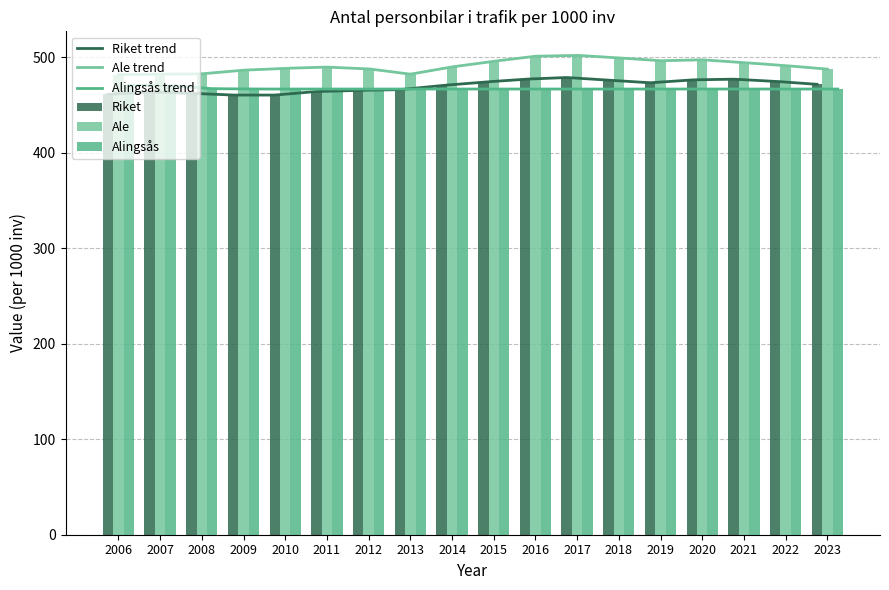

Reading right to left, transcribe all the data shown in this chart.

Riket: 471.7	474.8	477.1	476.3	473.3	476.1	478.8	477.0	474.0	470.4	466.1	465.4	464.1	460.4	460.4	462.3	463.7	461.1
Ale: 487.6	491.3	494.4	497.4	496.3	499.4	502.1	501.1	495.8	489.9	482.3	487.9	489.7	488.4	486.5	482.7	482.3	481.8
Alingsås: 466.7	466.7	466.7	466.7	466.7	466.7	466.7	466.7	466.7	466.7	466.7	466.7	466.7	466.7	466.7	467.1	470.3	470.8